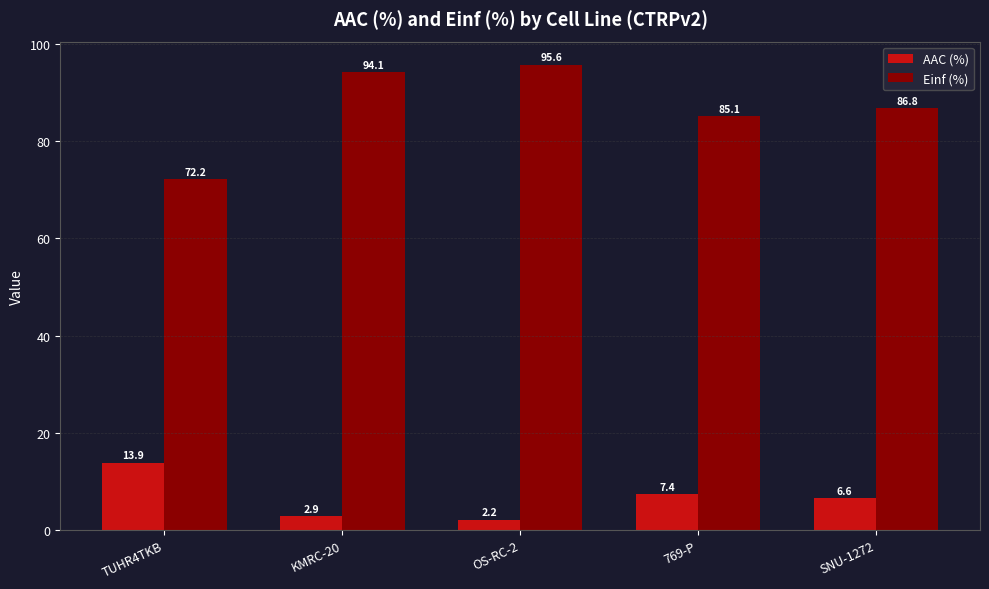

What is the difference between the highest and lowest values at 769-P?

77.7